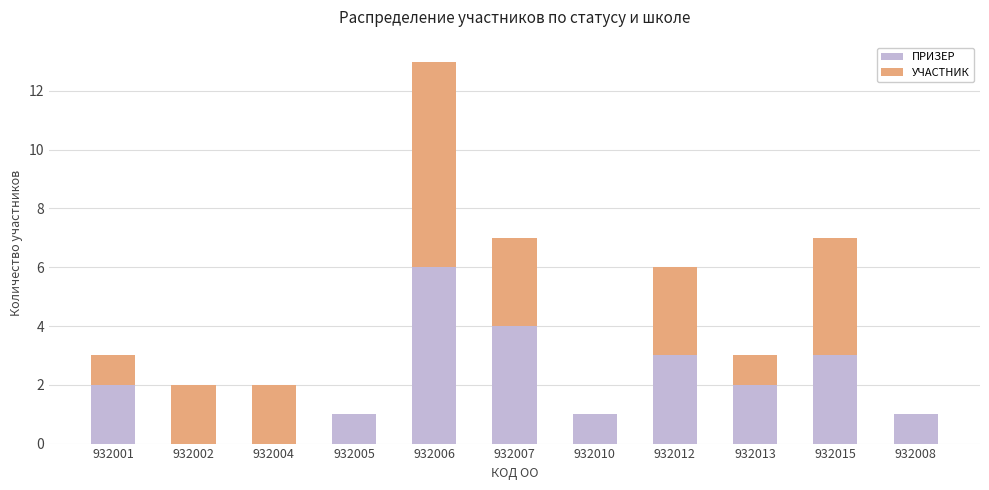

What is the sum of the ПРИЗЕР values at 932007 and 932005?

5